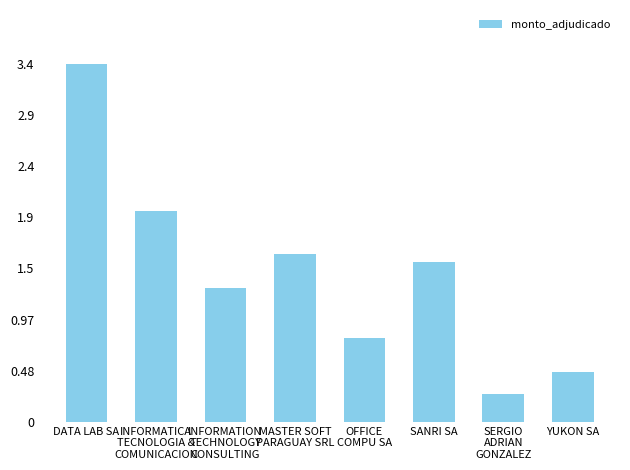

What is the smallest value displayed?

25990000